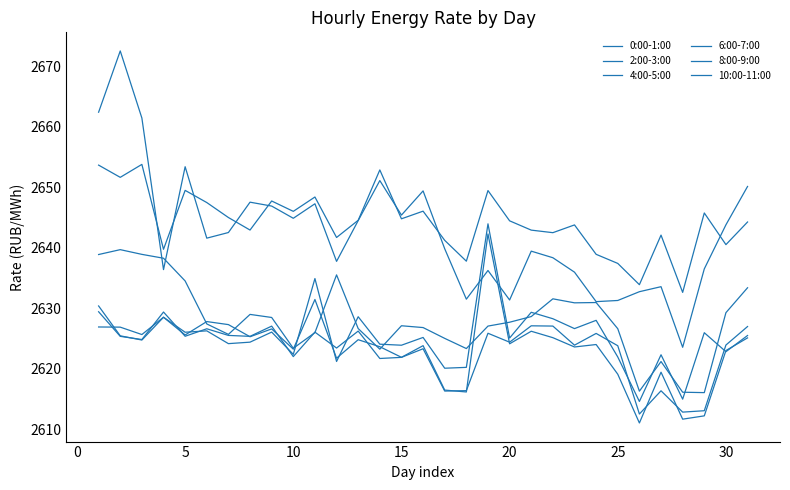

List the series in order of their peak value, highest first.

8:00-9:00, 10:00-11:00, 6:00-7:00, 4:00-5:00, 0:00-1:00, 2:00-3:00